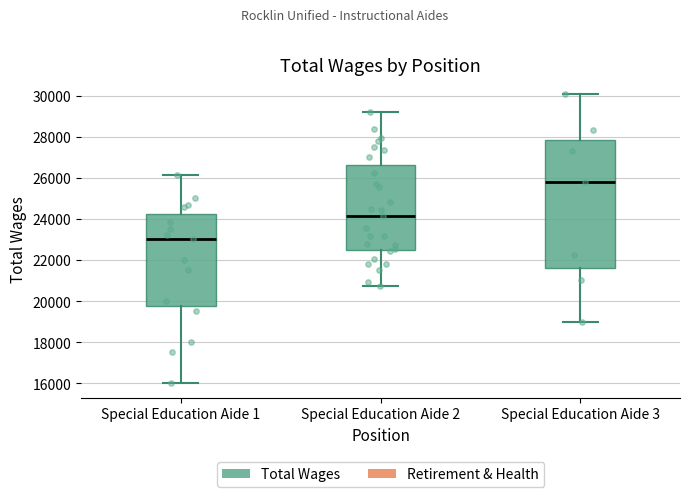

Reading left to right, transcribe this box plot: for each box, give where its median line is, the range the box spans, and where its two whiskers end, as read against the y-axis. The values are not printed on the chart, so give them approximately, as read against the axis.

Special Education Aide 1: median 23000, box 19800 to 24200, whiskers 16000 to 26200
Special Education Aide 2: median 24200, box 22400 to 26600, whiskers 20800 to 29200
Special Education Aide 3: median 25800, box 21600 to 27800, whiskers 19000 to 30000